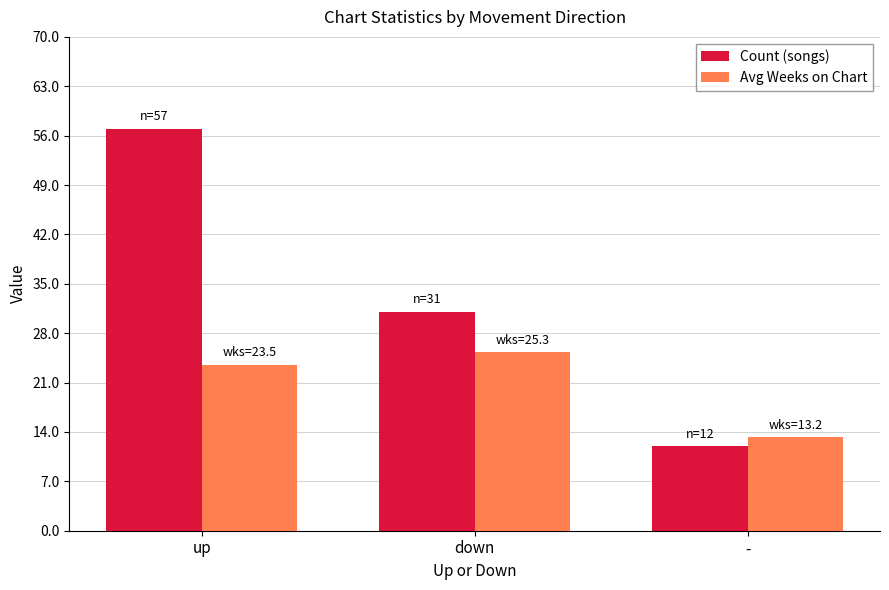

Rank the series at - from highest to lowest value.

Avg Weeks on Chart, Count (songs)